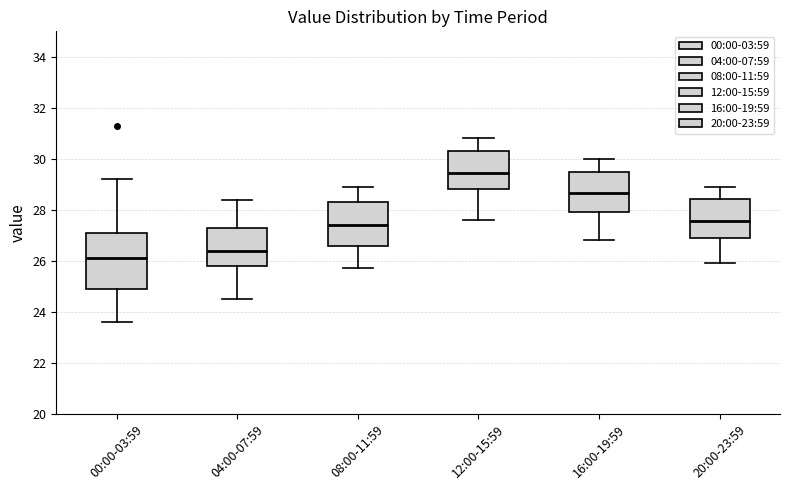

Reading left to right, transcribe this box plot: for each box, give where its median line is, the range the box spans, and where its two whiskers end, as read against the y-axis. The values are not printed on the chart, so give them approximately, as read against the axis.

00:00-03:59: median 26.2, box 25.0 to 27.2, whiskers 23.6 to 29.2
04:00-07:59: median 26.4, box 25.8 to 27.4, whiskers 24.6 to 28.4
08:00-11:59: median 27.4, box 26.6 to 28.4, whiskers 25.8 to 29.0
12:00-15:59: median 29.4, box 28.8 to 30.4, whiskers 27.6 to 30.8
16:00-19:59: median 28.6, box 28.0 to 29.6, whiskers 26.8 to 30.0
20:00-23:59: median 27.6, box 26.8 to 28.4, whiskers 26.0 to 29.0